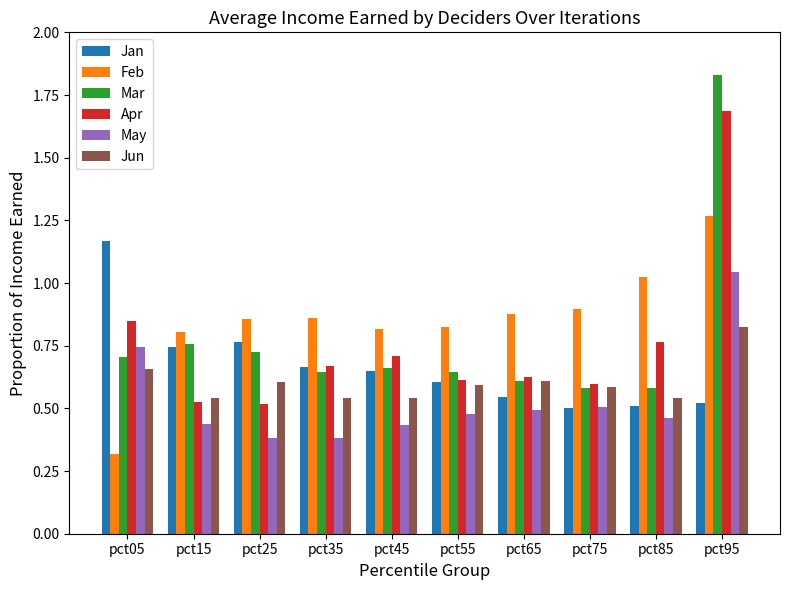

What is the difference between the second highest and second lowest values in the Feb series?

0.2